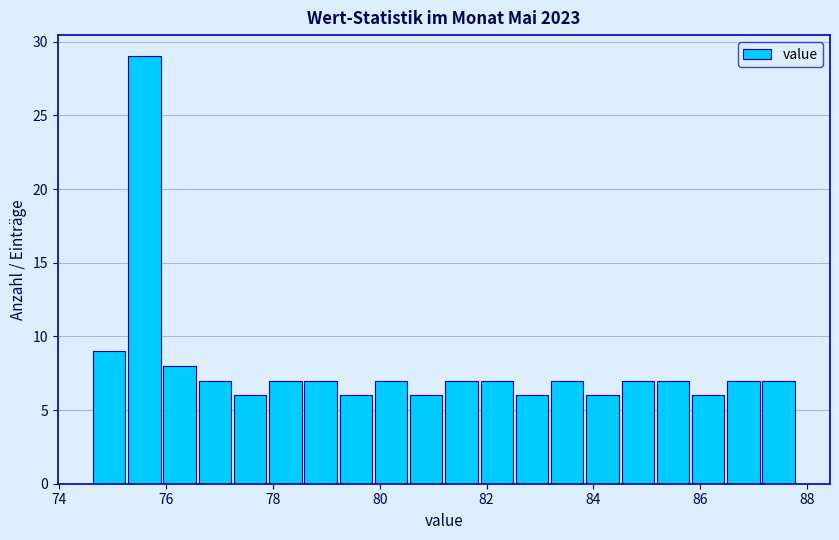

Around what value on the x-axis is the tallest bar? Give the approximate position of its centre, as read against the axis.

75.6